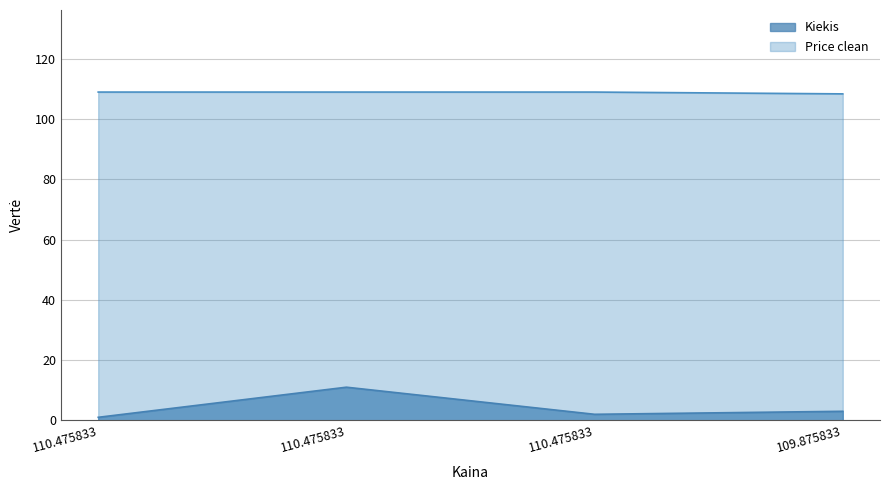

Between 109.875833 and 110.475833, which is larger?

109.875833